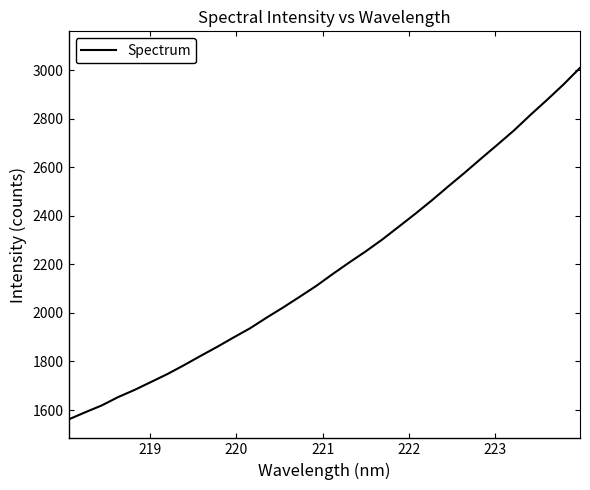

What is the difference between the maximum and minimum values?

1448.0